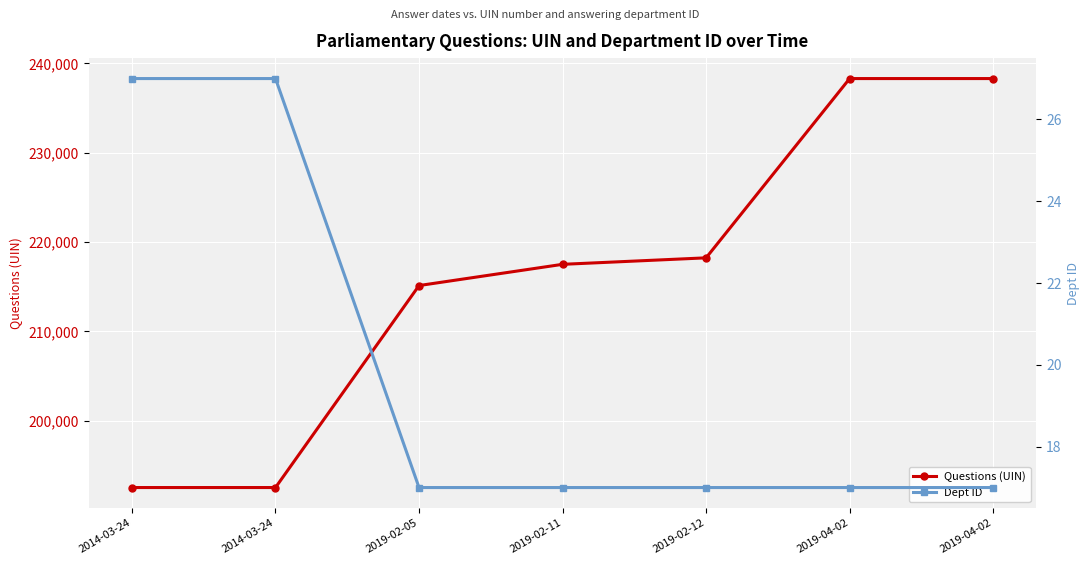

What is the total value across all series at 2014-03-24?

192546